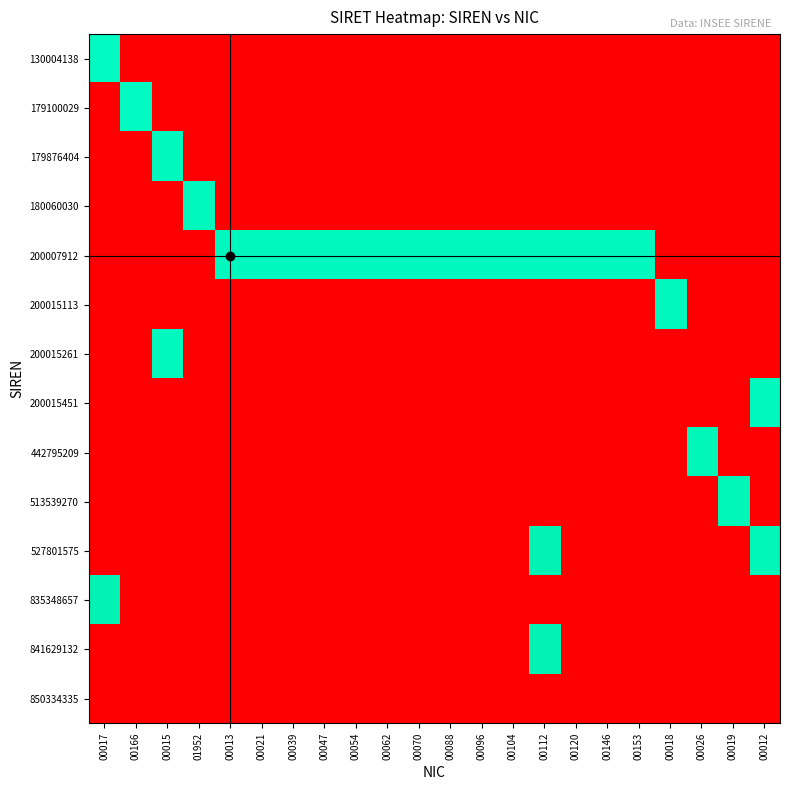

Reading left to right, list all the values displayed in this chart.

130004138: 00017=13.1	00166=0.0	00015=0.0	01952=0.0	00013=0.0	00021=0.0	00039=0.0	00047=0.0	00054=0.0	00062=0.0	00070=0.0	00088=0.0	00096=0.0	00104=0.0	00112=0.0	00120=0.0	00146=0.0	00153=0.0	00018=0.0	00026=0.0	00019=0.0	00012=0.0
179100029: 00017=0.0	00166=13.3	00015=0.0	01952=0.0	00013=0.0	00021=0.0	00039=0.0	00047=0.0	00054=0.0	00062=0.0	00070=0.0	00088=0.0	00096=0.0	00104=0.0	00112=0.0	00120=0.0	00146=0.0	00153=0.0	00018=0.0	00026=0.0	00019=0.0	00012=0.0
179876404: 00017=0.0	00166=0.0	00015=13.3	01952=0.0	00013=0.0	00021=0.0	00039=0.0	00047=0.0	00054=0.0	00062=0.0	00070=0.0	00088=0.0	00096=0.0	00104=0.0	00112=0.0	00120=0.0	00146=0.0	00153=0.0	00018=0.0	00026=0.0	00019=0.0	00012=0.0
180060030: 00017=0.0	00166=0.0	00015=0.0	01952=13.3	00013=0.0	00021=0.0	00039=0.0	00047=0.0	00054=0.0	00062=0.0	00070=0.0	00088=0.0	00096=0.0	00104=0.0	00112=0.0	00120=0.0	00146=0.0	00153=0.0	00018=0.0	00026=0.0	00019=0.0	00012=0.0
200007912: 00017=0.0	00166=0.0	00015=0.0	01952=0.0	00013=13.3	00021=13.3	00039=13.3	00047=13.3	00054=13.3	00062=13.3	00070=13.3	00088=13.3	00096=13.3	00104=13.3	00112=13.3	00120=13.3	00146=13.3	00153=13.3	00018=0.0	00026=0.0	00019=0.0	00012=0.0
200015113: 00017=0.0	00166=0.0	00015=0.0	01952=0.0	00013=0.0	00021=0.0	00039=0.0	00047=0.0	00054=0.0	00062=0.0	00070=0.0	00088=0.0	00096=0.0	00104=0.0	00112=0.0	00120=0.0	00146=0.0	00153=0.0	00018=13.3	00026=0.0	00019=0.0	00012=0.0
200015261: 00017=0.0	00166=0.0	00015=13.3	01952=0.0	00013=0.0	00021=0.0	00039=0.0	00047=0.0	00054=0.0	00062=0.0	00070=0.0	00088=0.0	00096=0.0	00104=0.0	00112=0.0	00120=0.0	00146=0.0	00153=0.0	00018=0.0	00026=0.0	00019=0.0	00012=0.0
200015451: 00017=0.0	00166=0.0	00015=0.0	01952=0.0	00013=0.0	00021=0.0	00039=0.0	00047=0.0	00054=0.0	00062=0.0	00070=0.0	00088=0.0	00096=0.0	00104=0.0	00112=0.0	00120=0.0	00146=0.0	00153=0.0	00018=0.0	00026=0.0	00019=0.0	00012=13.3
442795209: 00017=0.0	00166=0.0	00015=0.0	01952=0.0	00013=0.0	00021=0.0	00039=0.0	00047=0.0	00054=0.0	00062=0.0	00070=0.0	00088=0.0	00096=0.0	00104=0.0	00112=0.0	00120=0.0	00146=0.0	00153=0.0	00018=0.0	00026=13.6	00019=0.0	00012=0.0
513539270: 00017=0.0	00166=0.0	00015=0.0	01952=0.0	00013=0.0	00021=0.0	00039=0.0	00047=0.0	00054=0.0	00062=0.0	00070=0.0	00088=0.0	00096=0.0	00104=0.0	00112=0.0	00120=0.0	00146=0.0	00153=0.0	00018=0.0	00026=0.0	00019=13.7	00012=0.0
527801575: 00017=0.0	00166=0.0	00015=0.0	01952=0.0	00013=0.0	00021=0.0	00039=0.0	00047=0.0	00054=0.0	00062=0.0	00070=0.0	00088=0.0	00096=0.0	00104=0.0	00112=13.9	00120=0.0	00146=0.0	00153=0.0	00018=0.0	00026=0.0	00019=0.0	00012=13.7
835348657: 00017=13.9	00166=0.0	00015=0.0	01952=0.0	00013=0.0	00021=0.0	00039=0.0	00047=0.0	00054=0.0	00062=0.0	00070=0.0	00088=0.0	00096=0.0	00104=0.0	00112=0.0	00120=0.0	00146=0.0	00153=0.0	00018=0.0	00026=0.0	00019=0.0	00012=0.0
841629132: 00017=0.0	00166=0.0	00015=0.0	01952=0.0	00013=0.0	00021=0.0	00039=0.0	00047=0.0	00054=0.0	00062=0.0	00070=0.0	00088=0.0	00096=0.0	00104=0.0	00112=13.9	00120=0.0	00146=0.0	00153=0.0	00018=0.0	00026=0.0	00019=0.0	00012=0.0
850334335: 00017=0.0	00166=0.0	00015=0.0	01952=0.0	00013=0.0	00021=0.0	00039=0.0	00047=0.0	00054=0.0	00062=0.0	00070=0.0	00088=0.0	00096=0.0	00104=0.0	00112=0.0	00120=0.0	00146=0.0	00153=0.0	00018=0.0	00026=0.0	00019=0.0	00012=0.0